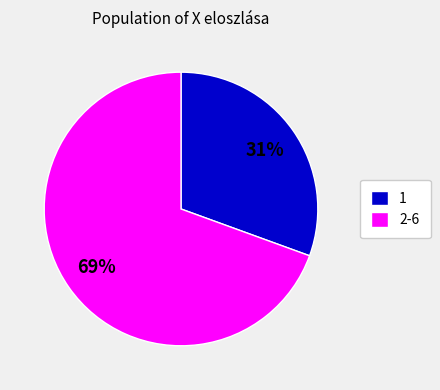

How many slices are in this pie chart?

2